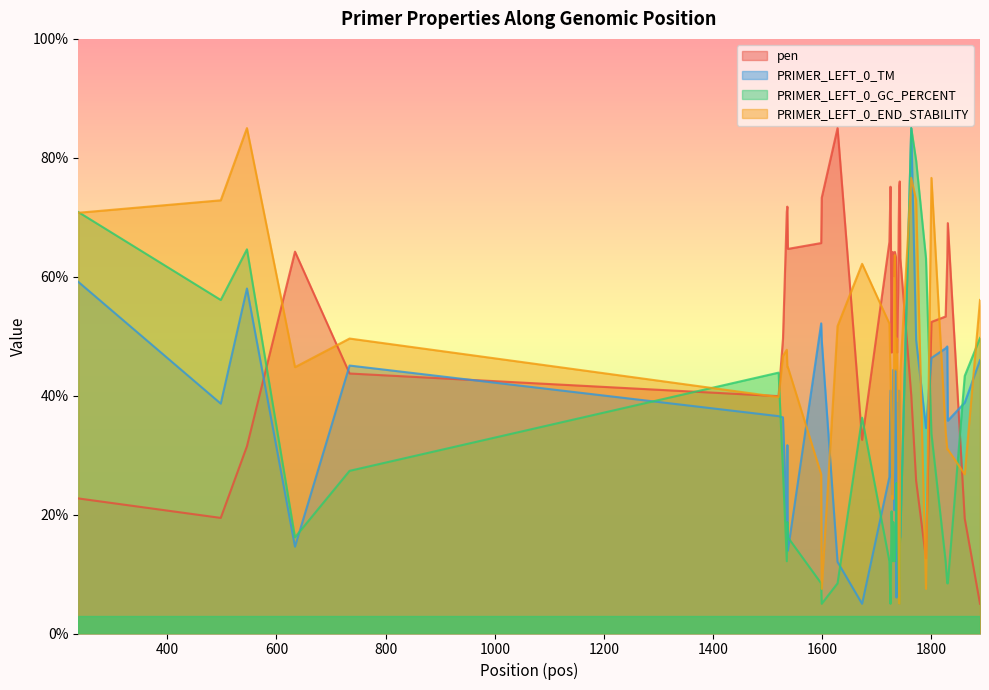

Where does the PRIMER_LEFT_0_GC_PERCENT series first go above 16?

237